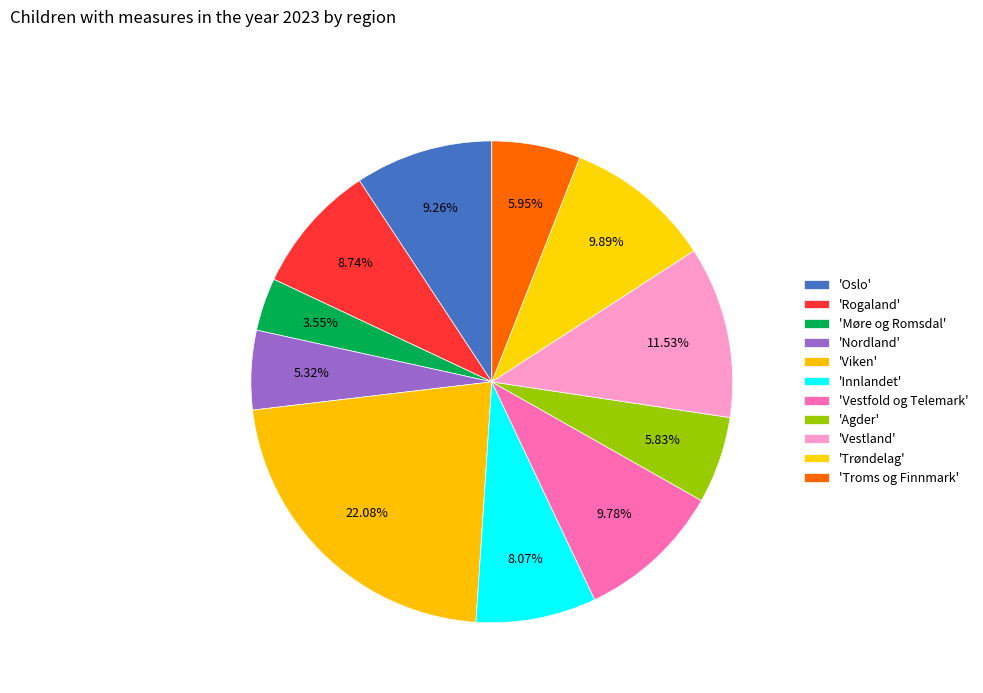

How many segments does this pie chart have?

11